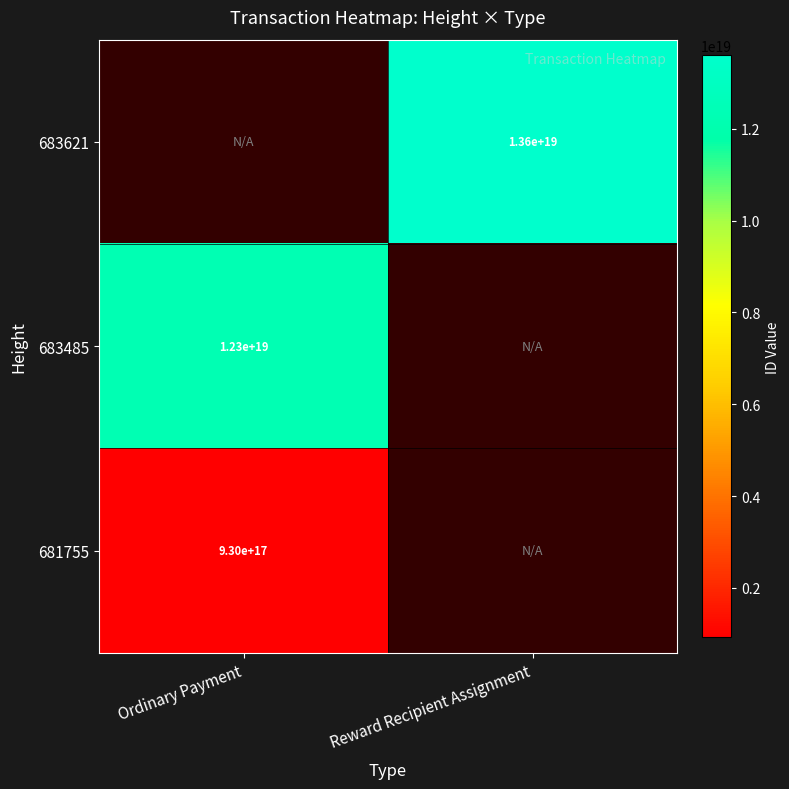

Which has a higher value, Ordinary Payment or Reward Recipient Assignment?

Reward Recipient Assignment